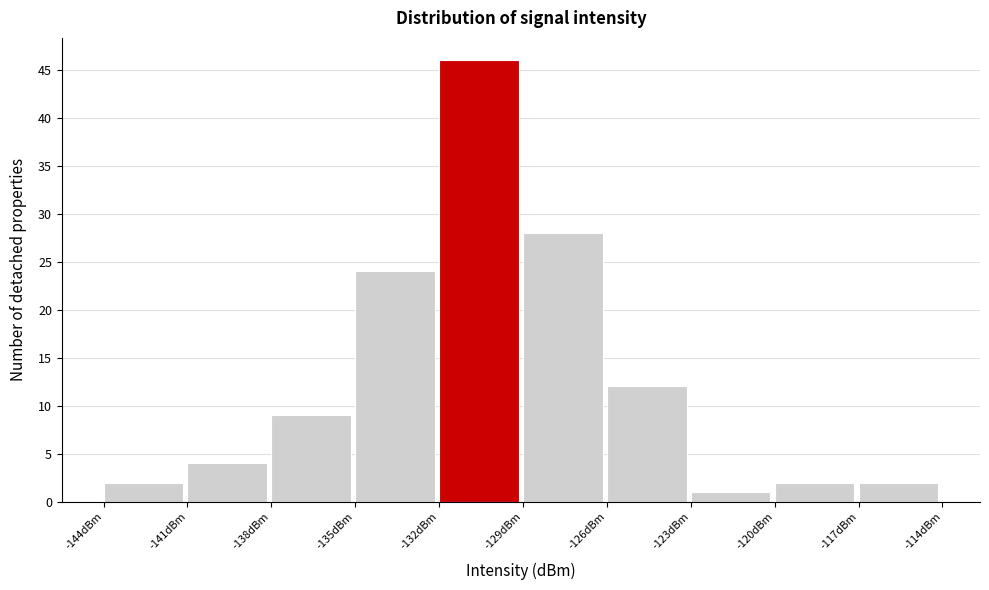

Which range on the x-axis has the tallest bar?

-132 to -129